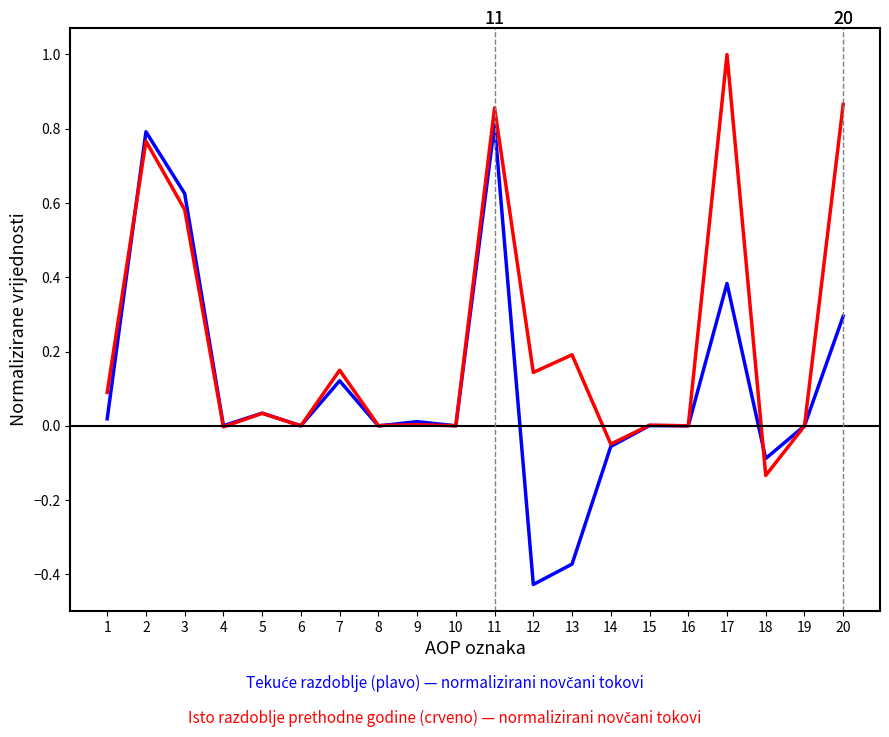

At which category is the sum across all series the highest?

11